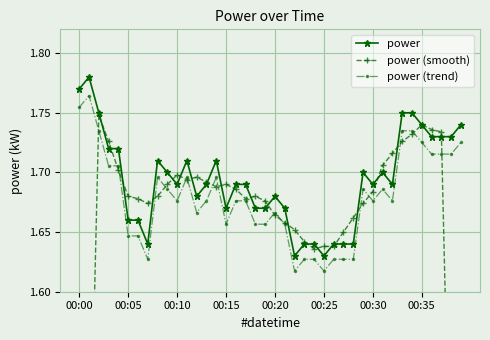

True or false: power and power (trend) cross at least once.

False